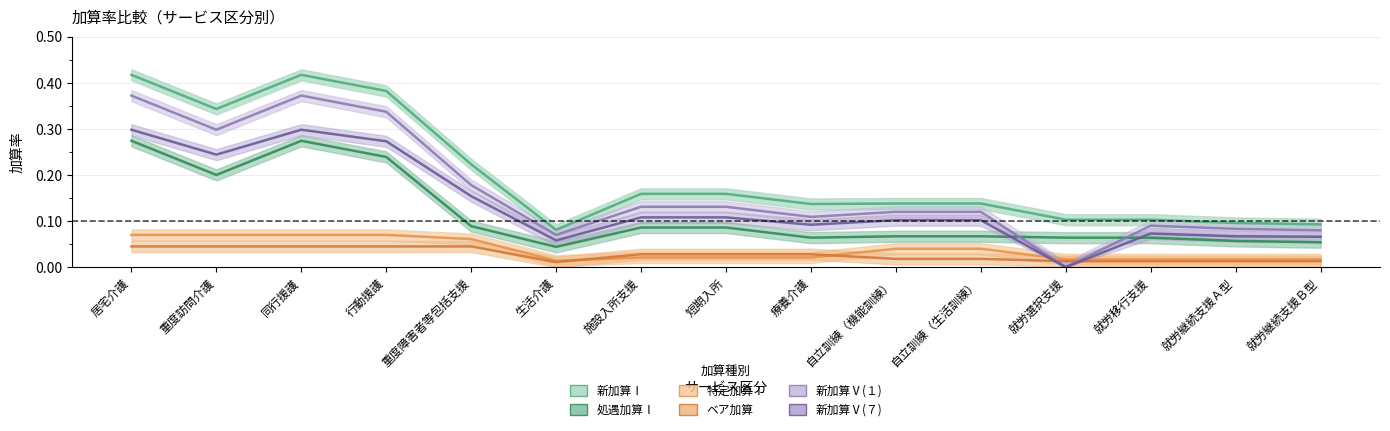

In 新加算Ⅰ, how many points are lower than both neighbors (excluding endpoints)?

3